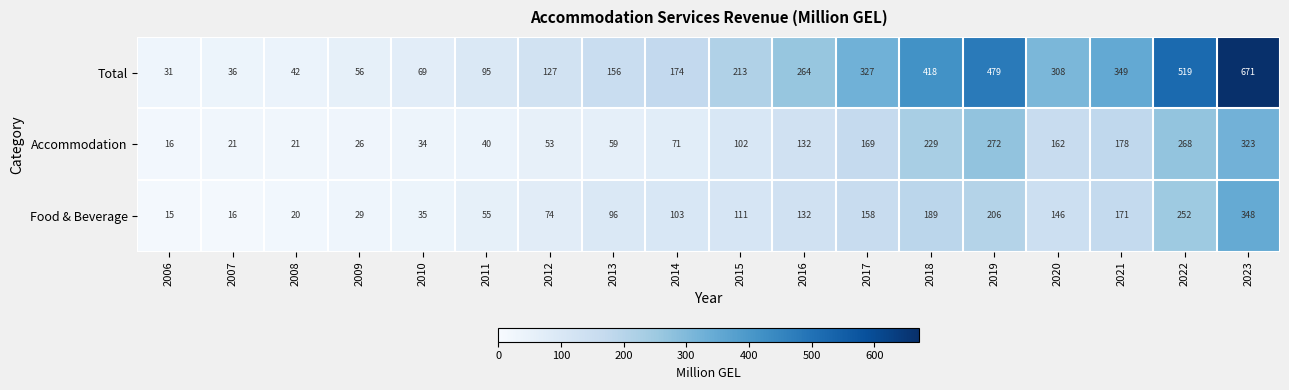

What is the approximate value of Total at 2018, to the nearest 10?

420